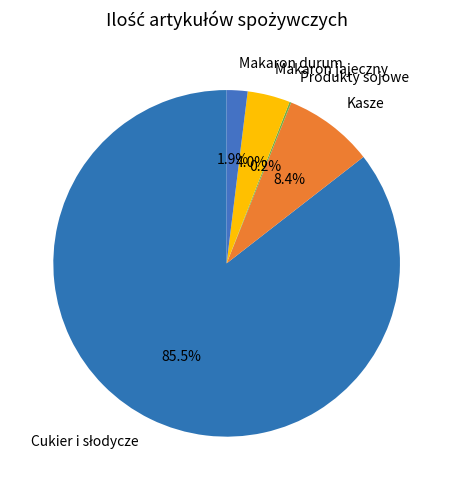

Is there a majority slice in this chart?

Yes